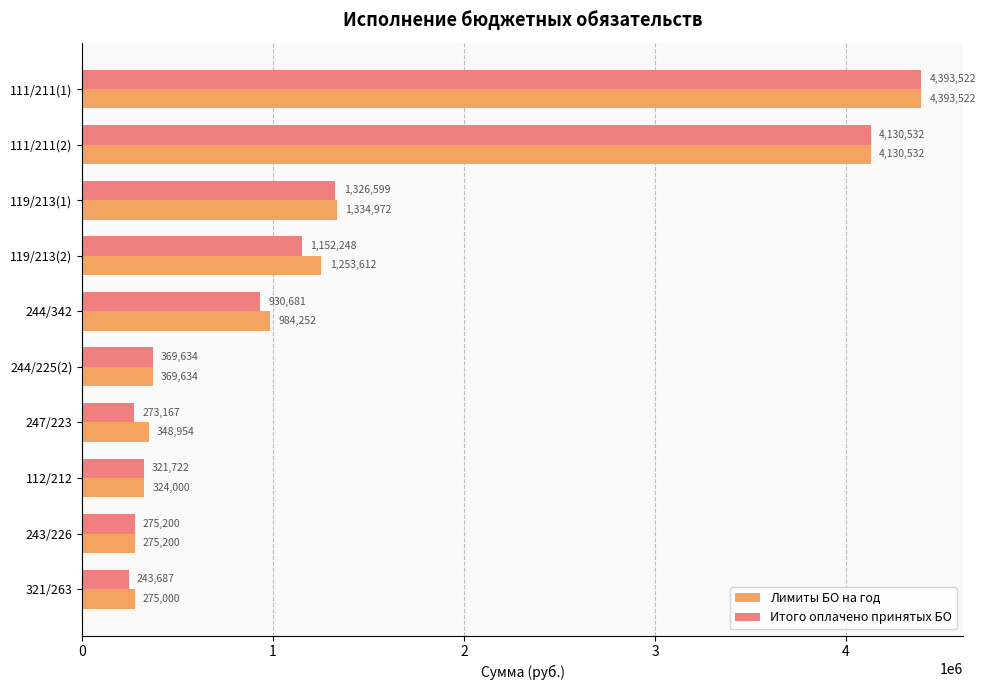

Rank the categories by Итого оплачено принятых БО value from lowest to highest.

321/263, 247/223, 243/226, 112/212, 244/225(2), 244/342, 119/213(2), 119/213(1), 111/211(2), 111/211(1)